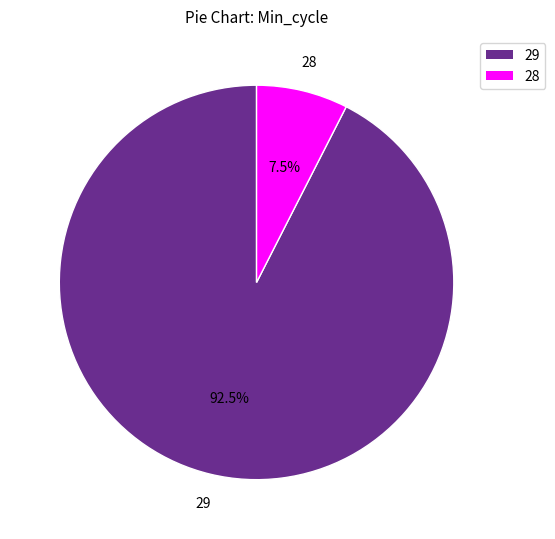

What percentage is NOT represented by 29?

7.5%